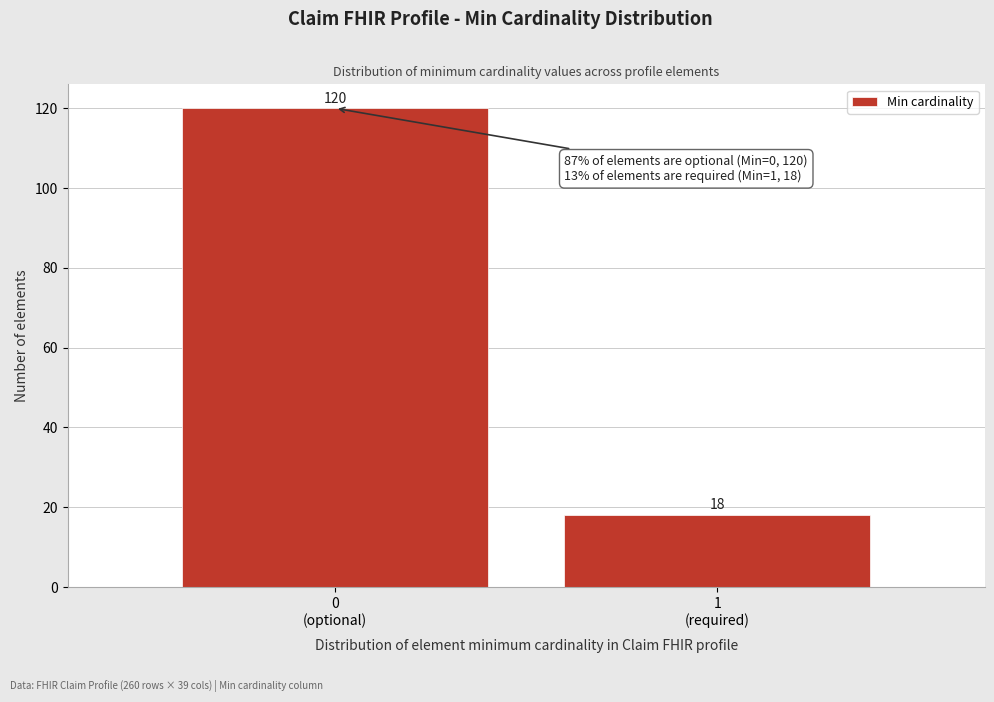

Reading left to right, extract all data points from this chart.

120	18